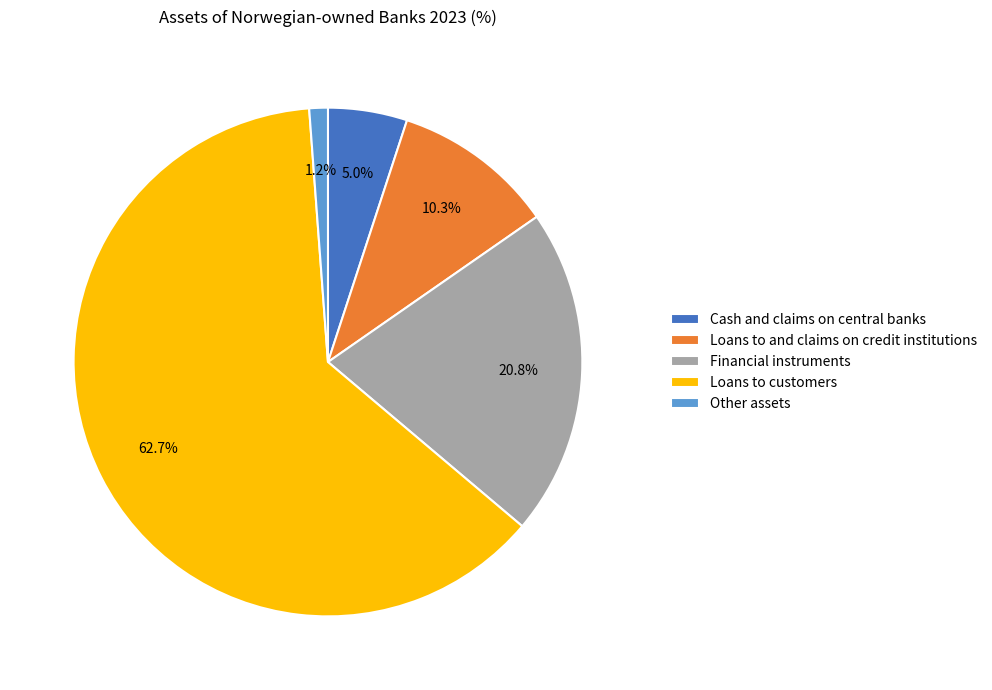

What is the smallest slice in the pie chart?

Other assets